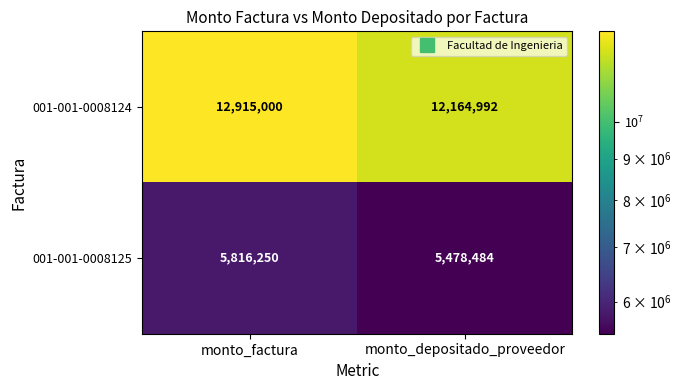

Reading left to right, transcribe all the data shown in this chart.

001-001-0008124: 12915000	12164992
001-001-0008125: 5816250	5478484